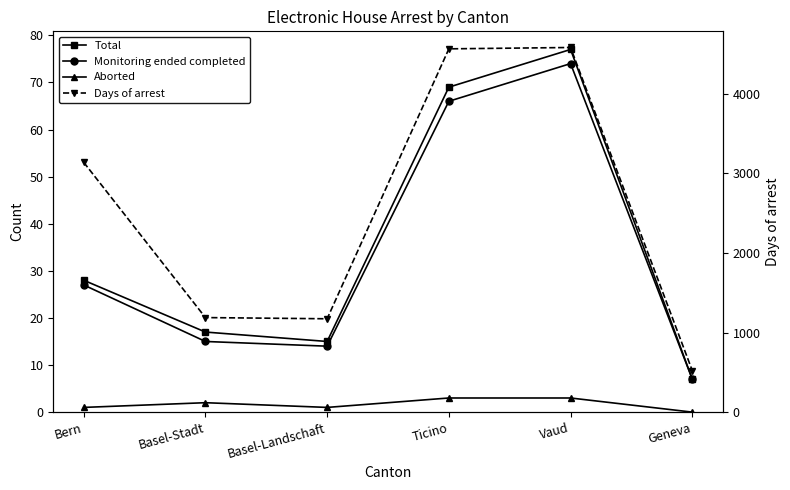

Rank the series at Basel-Stadt from highest to lowest value.

Days of arrest, Total, Monitoring ended completed, Aborted